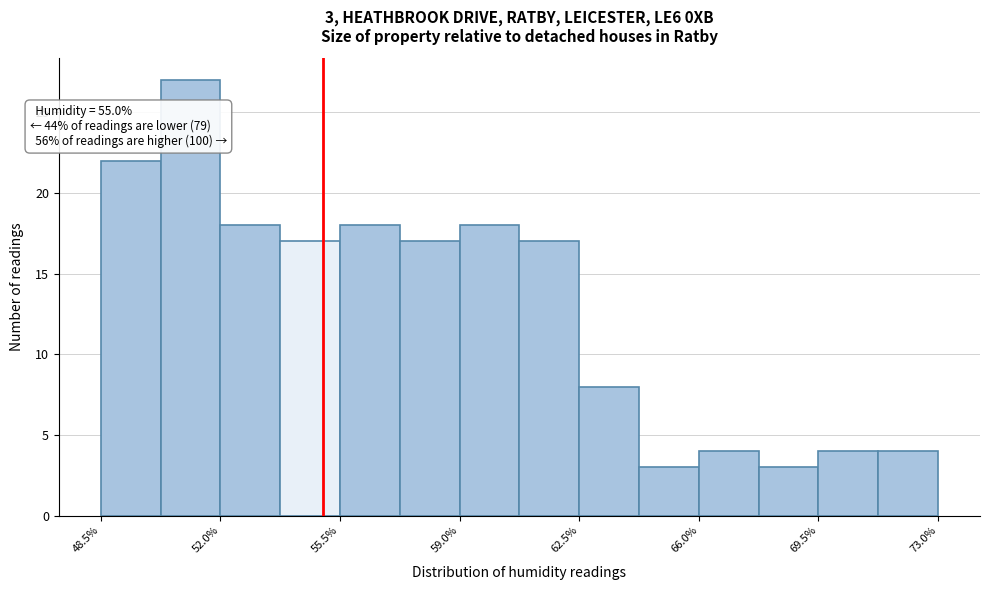

Around what value on the x-axis is the tallest bar? Give the approximate position of its centre, as read against the axis.

51.0